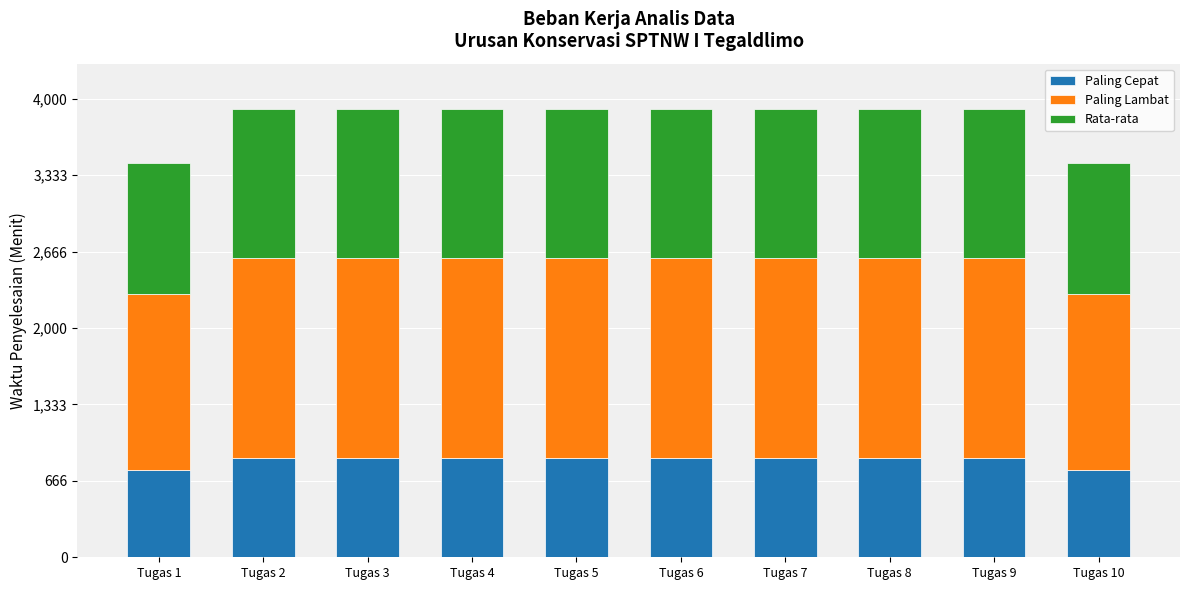

What is the highest value of the Paling Cepat series?

870.0